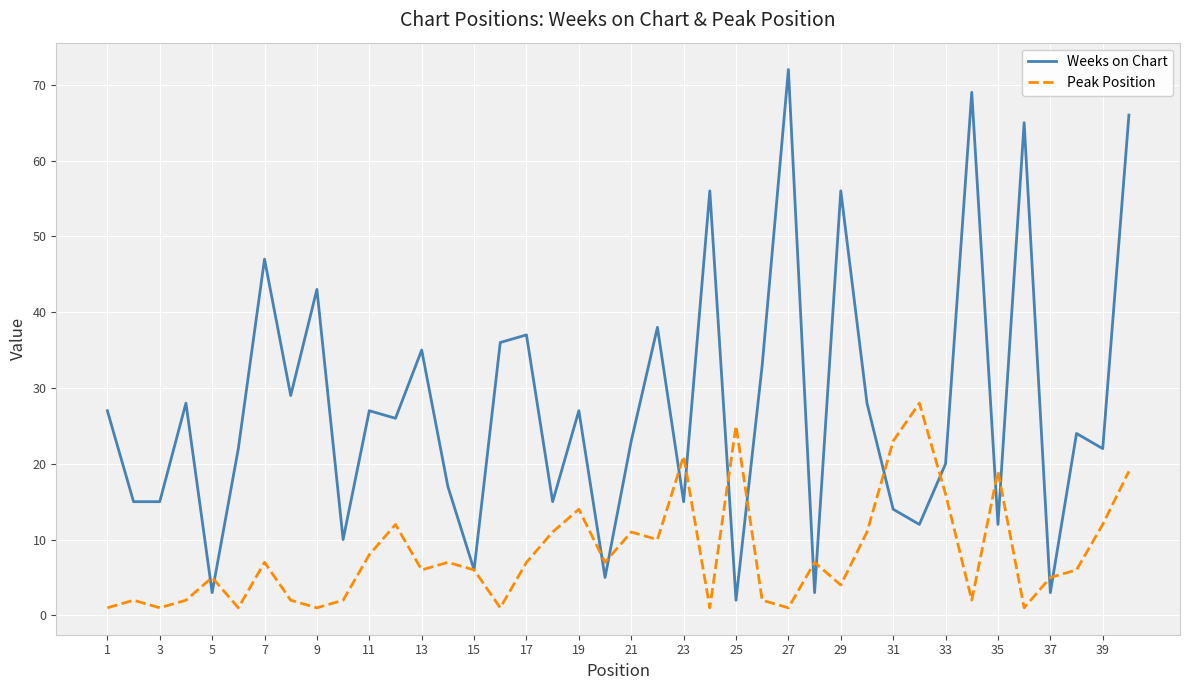

Which series has the largest range (max minus min)?

Weeks on Chart